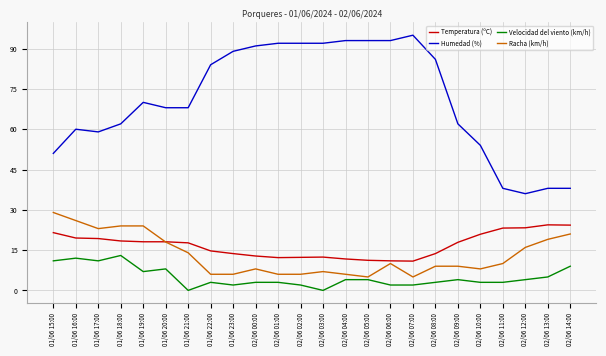

True or false: Temperatura (ºC) has a value of 4.7 at 02/06 07:00.

False